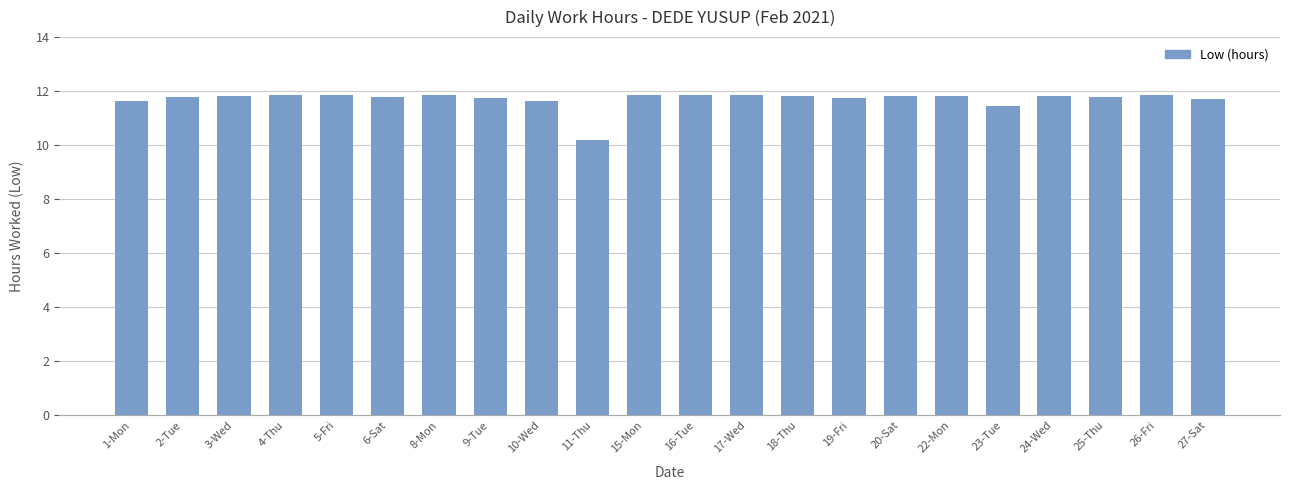

Read the value at 11-Thu.

10.2